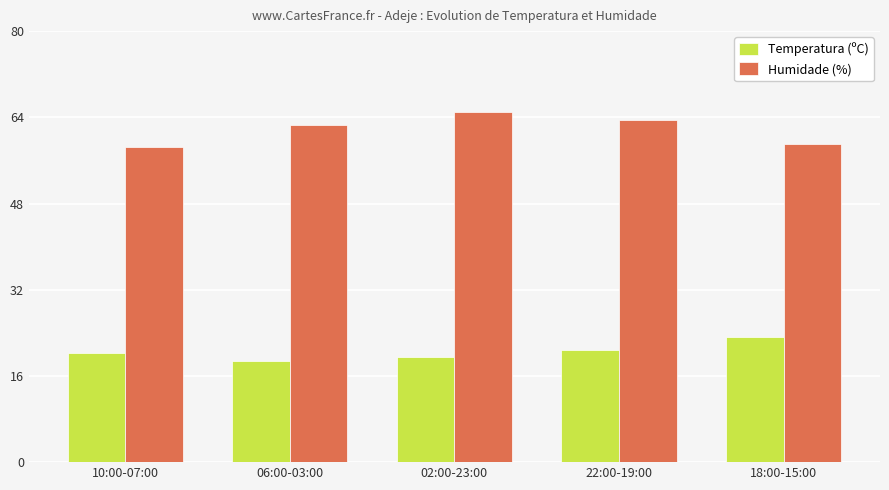

How many bars are there in each group?

2